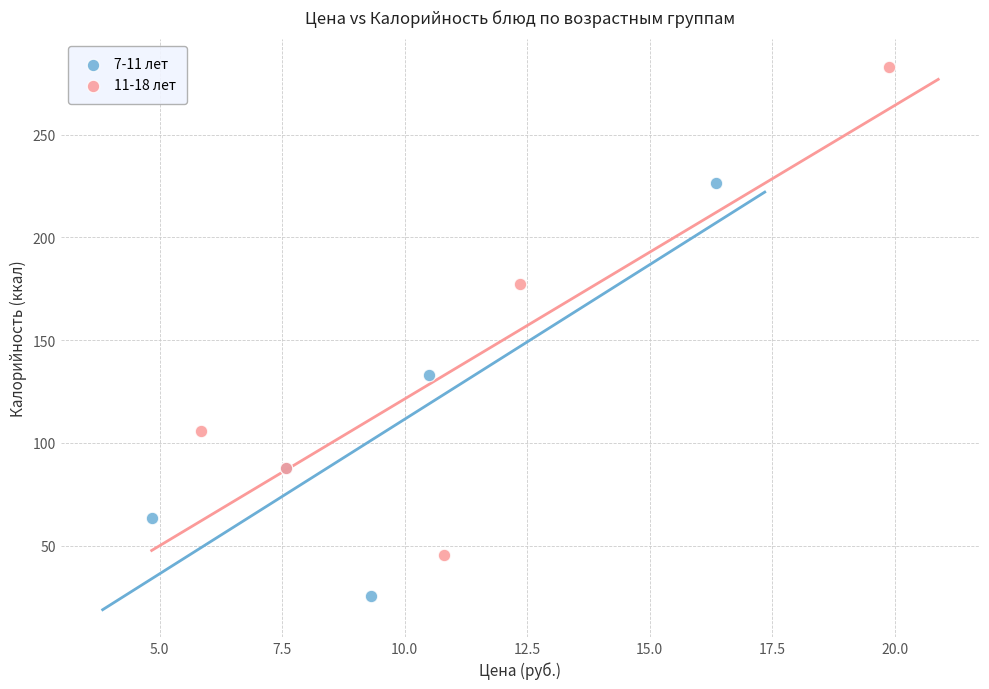

Which series contains the highest Y value?

11-18 лет